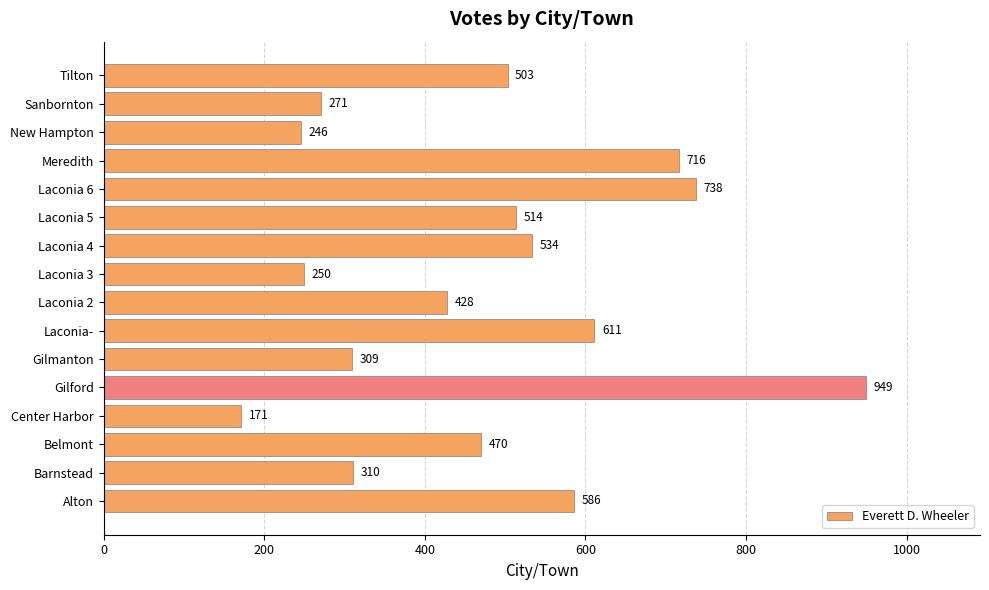

Count the number of data series in this chart.

1